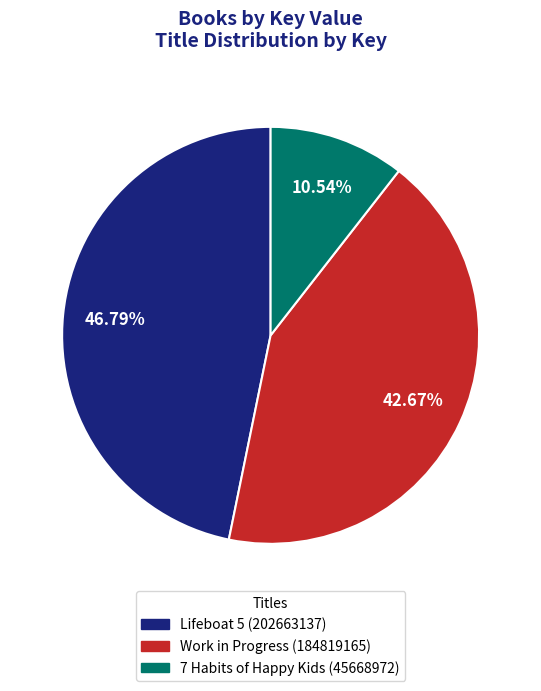

To the nearest percent, what is the average slice percentage?

33%